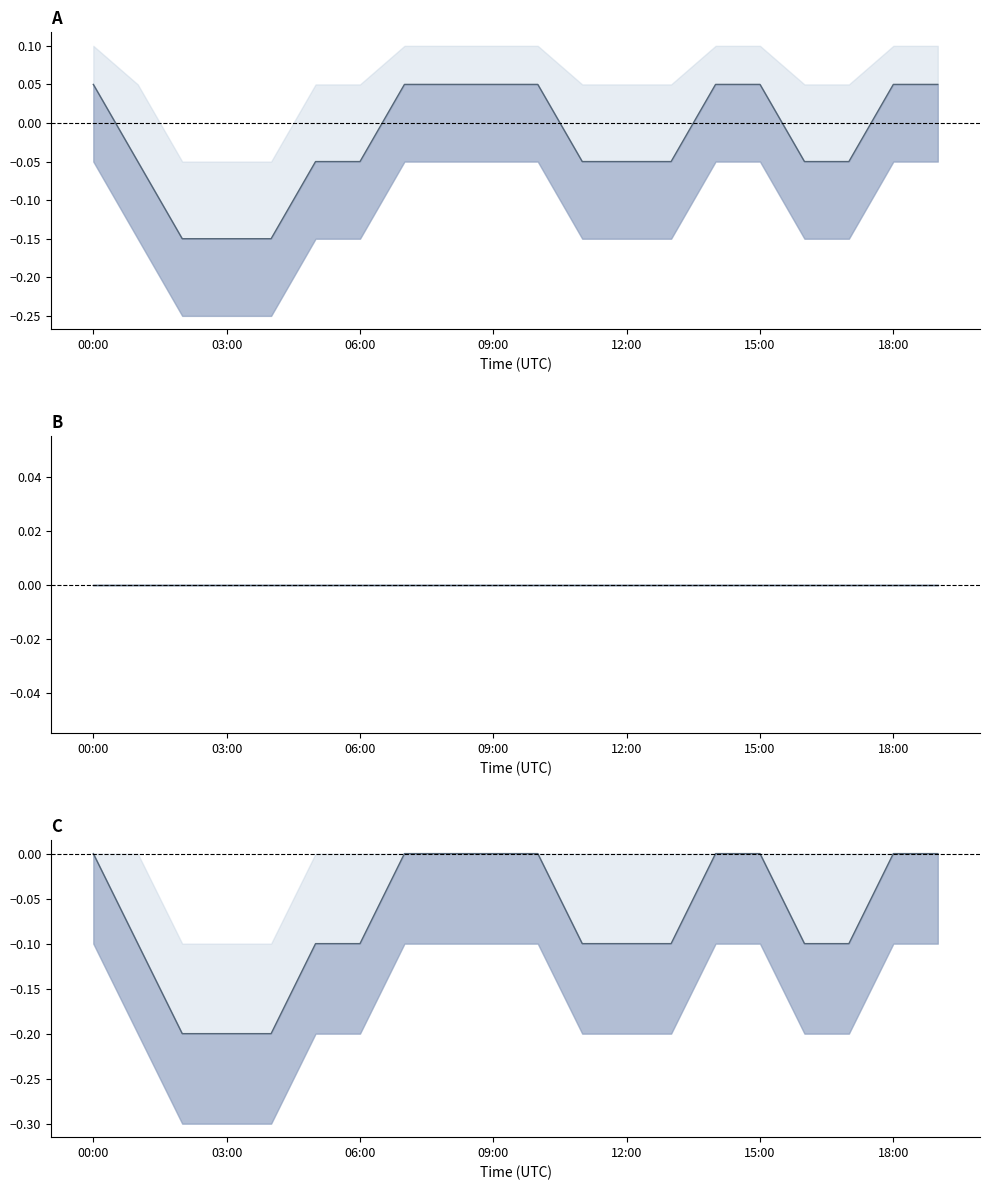

What is the maximum value for temp_centered?

0.1